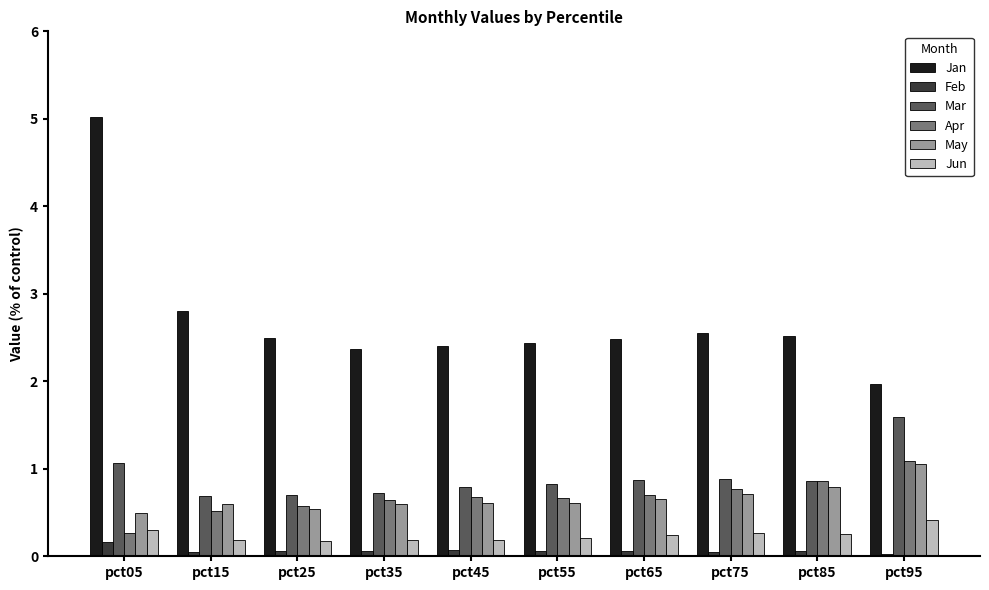

The value of Jan at pct75 is 3.4. True or false?

False